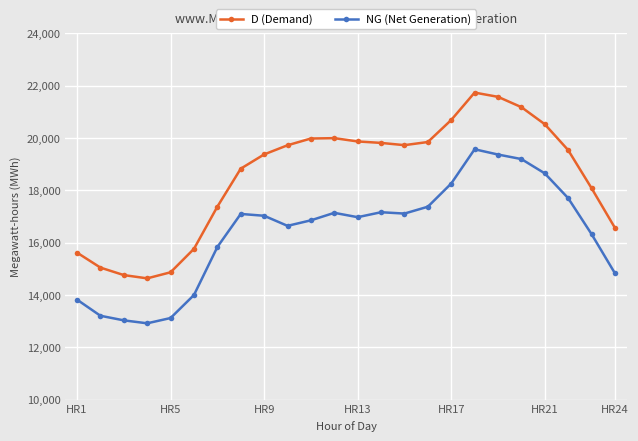

Count the number of data series in this chart.

2